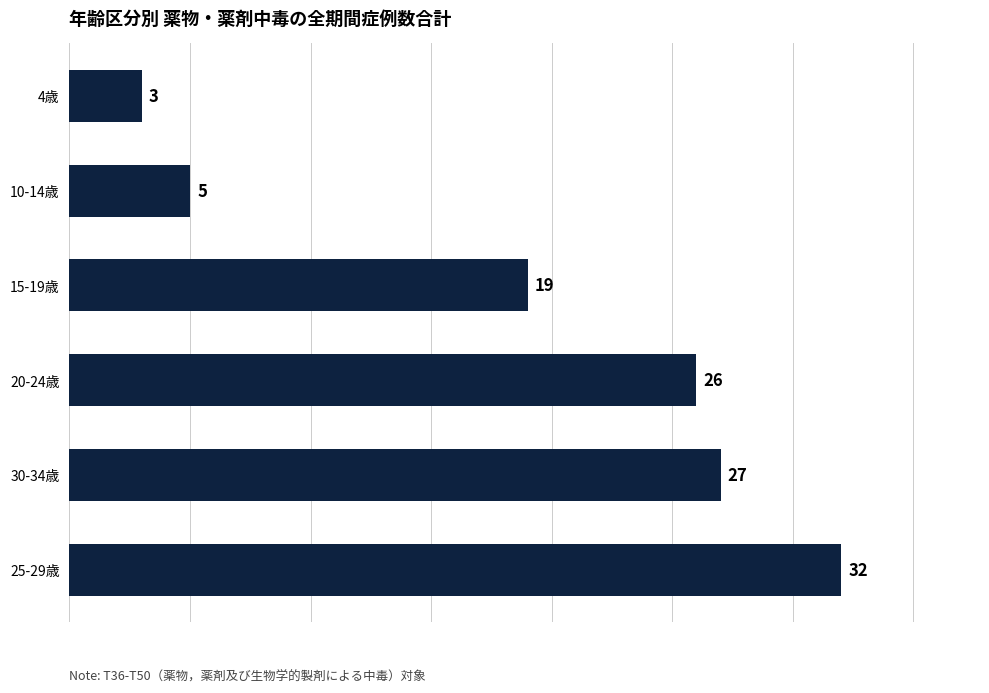

What is the change in value from 25-29歳 to 15-19歳?

-13